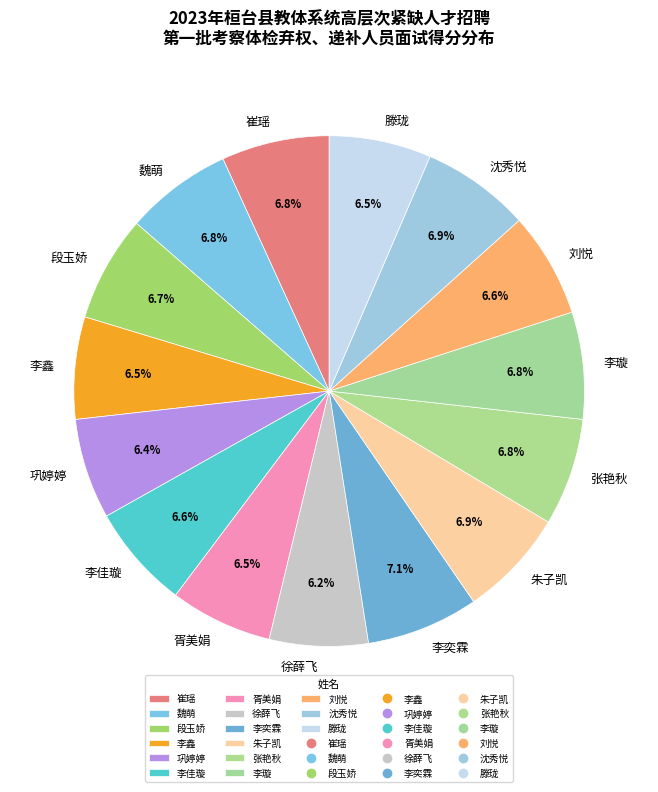

Is there any slice that represents more than half of the pie?

No